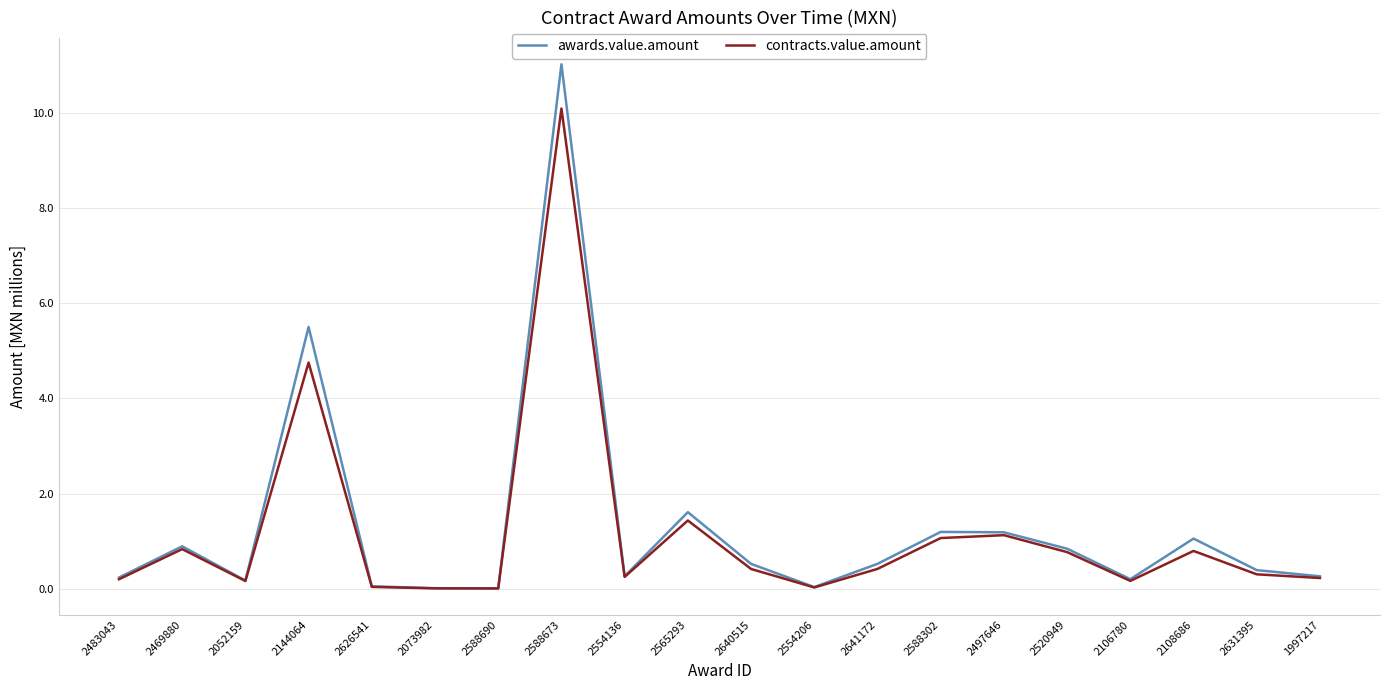

True or false: awards.value.amount has a value of 1.7 at 2108686.

False